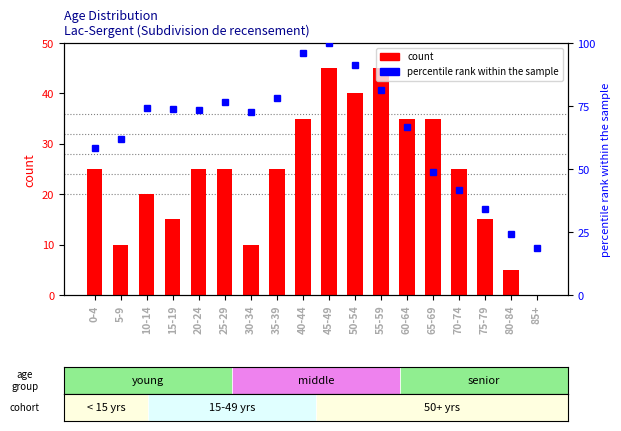

Reading right to left, what are all the values shown in this chart?

count: 0.0	5.0	15.0	25.0	35.0	35.0	45.0	40.0	45.0	35.0	25.0	10.0	25.0	25.0	15.0	20.0	10.0	25.0
percentile rank within the sample: 18.5	24.3	34.2	41.6	49.0	66.5	81.4	91.3	100.0	96.1	78.0	72.6	76.5	73.3	73.8	74.3	61.9	58.3